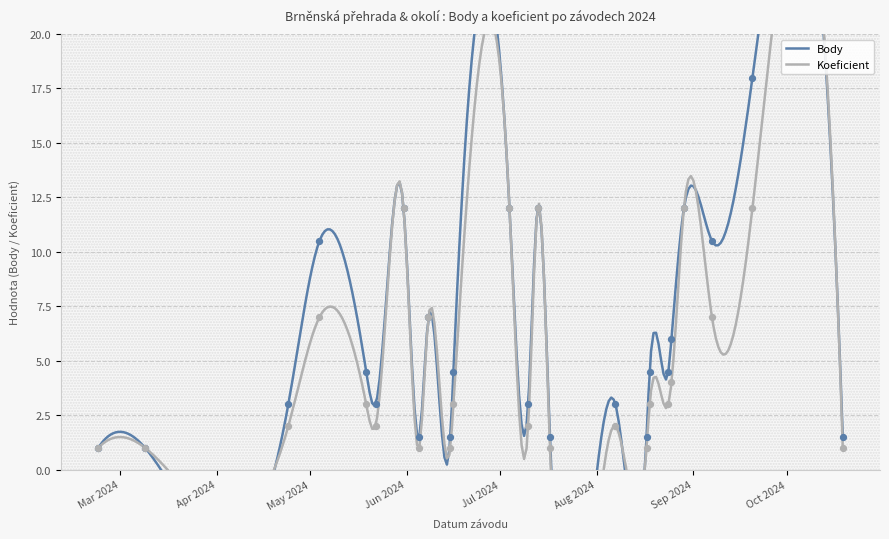

Is the value of Body at 2024-07-17 greater than the value of Koeficient at 2024-06-08?

No